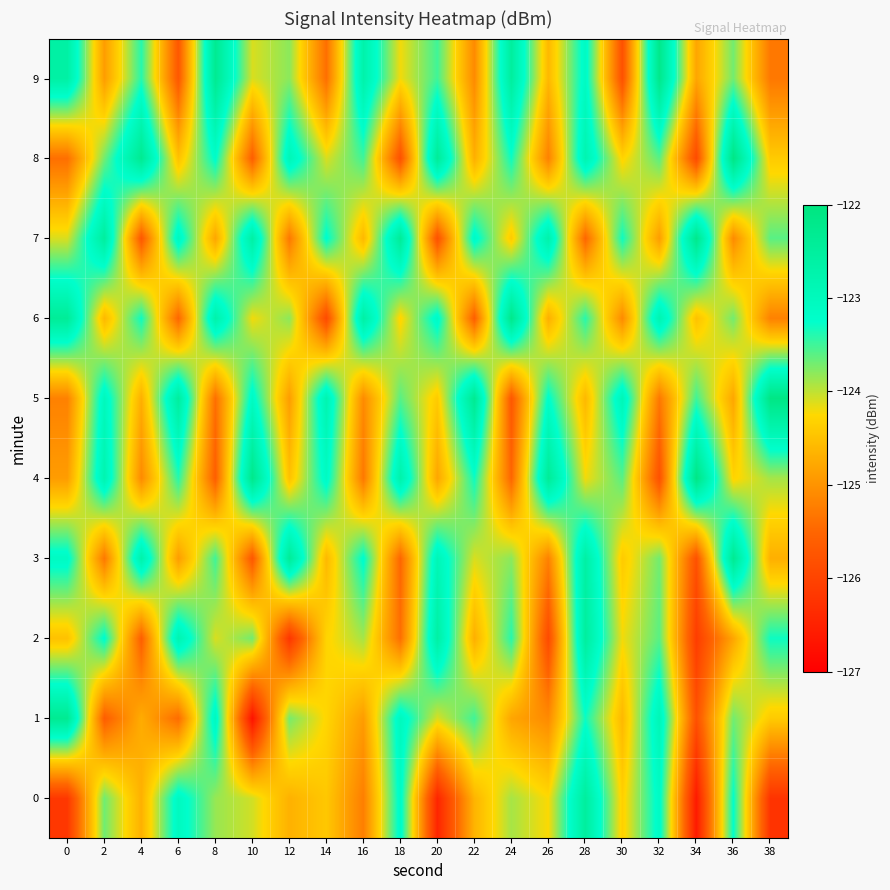

At which category does the chart reach its minimum across all series?

10